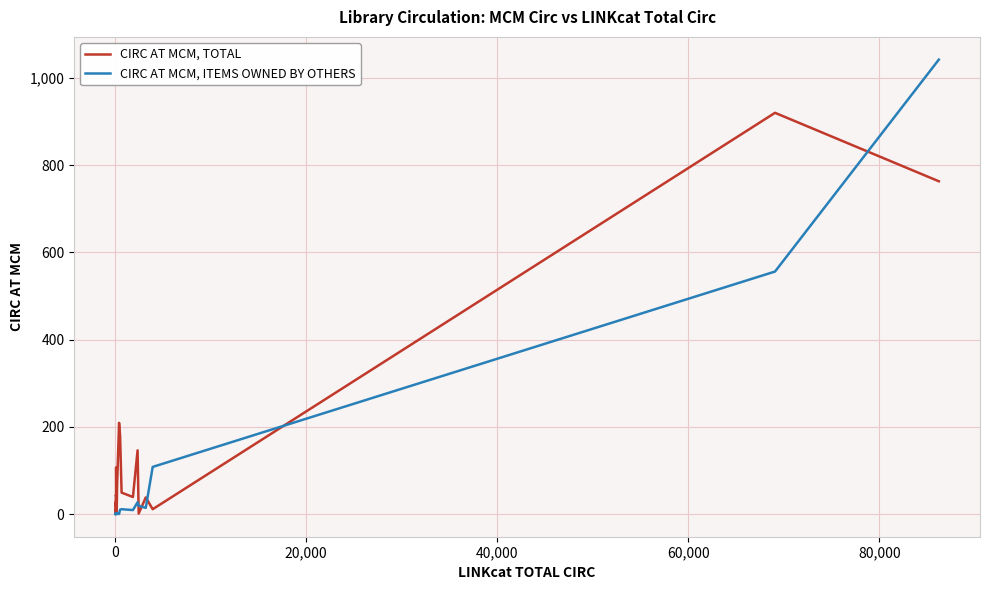

Which series has the widest spread of values?

CIRC AT MCM, ITEMS OWNED BY OTHERS